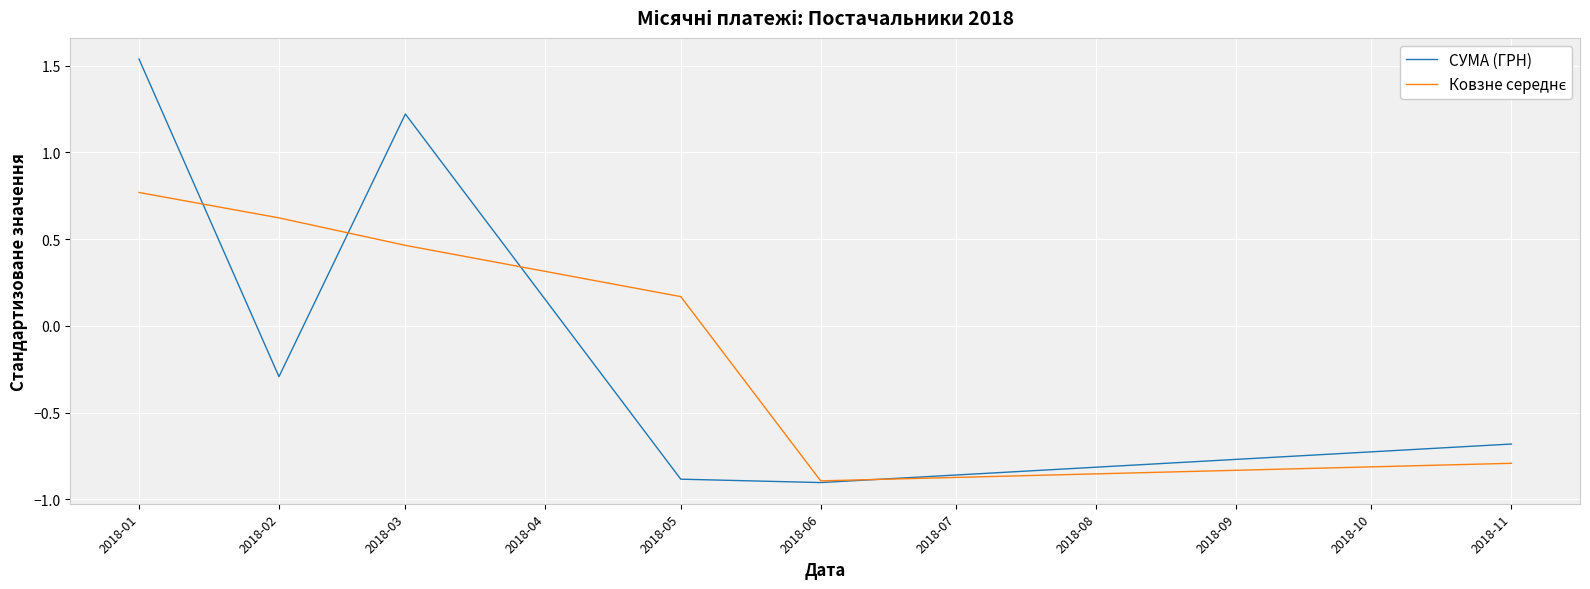

What is the difference between the second highest and minimum values in the СУМА (ГРН) series?

2.1